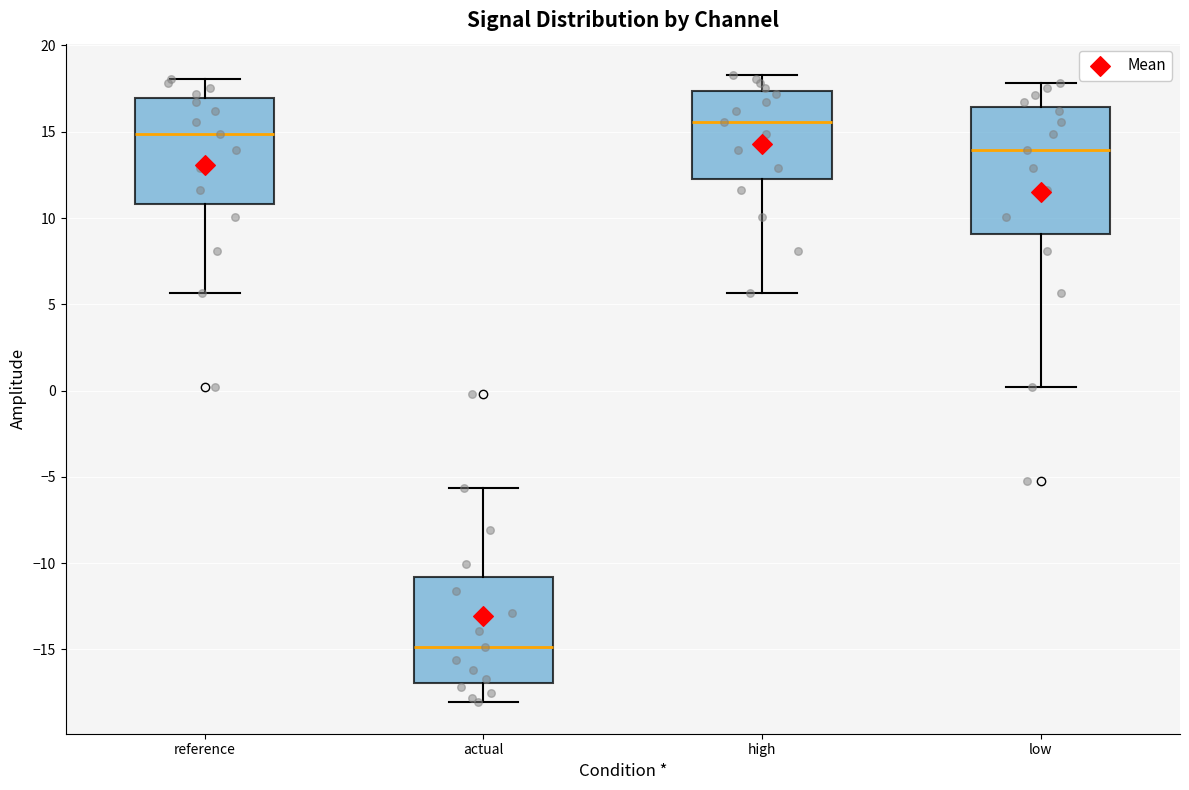

Which box's median line is the lowest?

actual